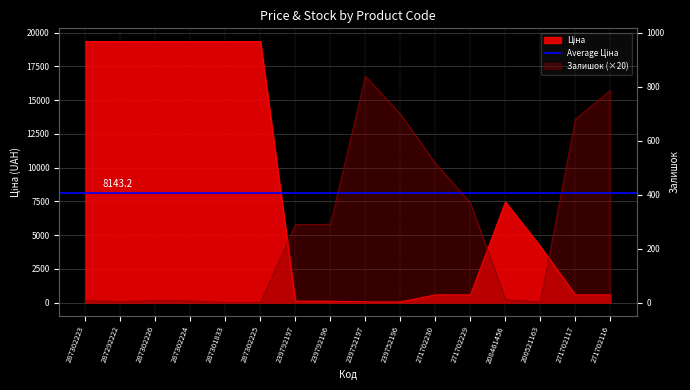

Reading left to right, transcribe all the data shown in this chart.

Ціна: 287302223=19343.1	287292222=19343.1	287302226=19343.1	287302224=19343.1	287301833=19343.1	287302225=19343.1	239792197=110.5	239792196=110.5	239752197=55.3	239752196=55.3	271702230=571.6	271702229=571.6	208461456=7453.8	200521163=4161.8	271702117=571.6	271702116=571.6
Залишок: 287302223=140.0	287292222=80.0	287302226=140.0	287302224=120.0	287301833=0.0	287302225=0.0	239792197=5780.0	239792196=5800.0	239752197=16760.0	239752196=13960.0	271702230=10320.0	271702229=7400.0	208461456=220.0	200521163=40.0	271702117=13580.0	271702116=15720.0